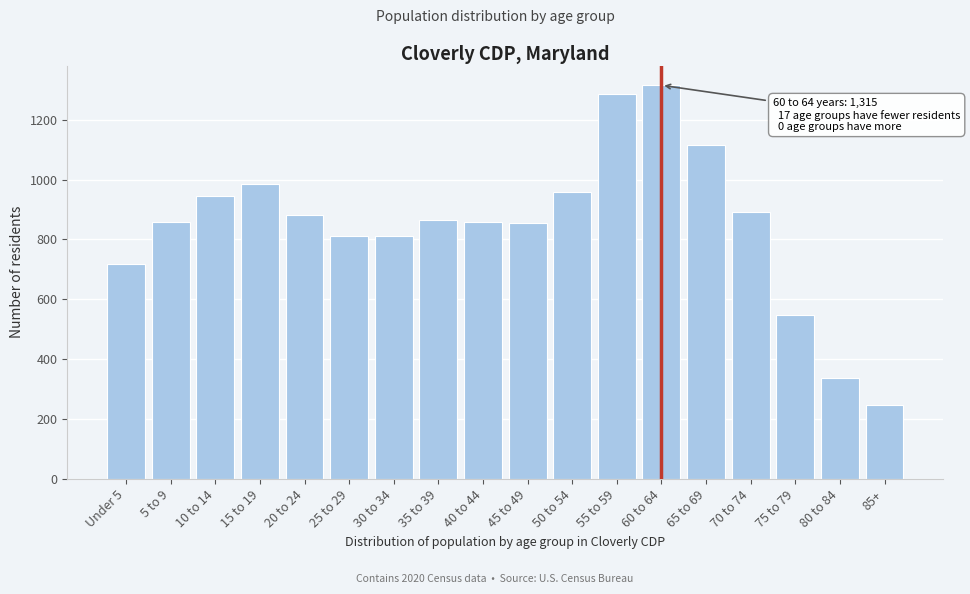

What is the change in value from 20 to 24 to 80 to 84?

-546